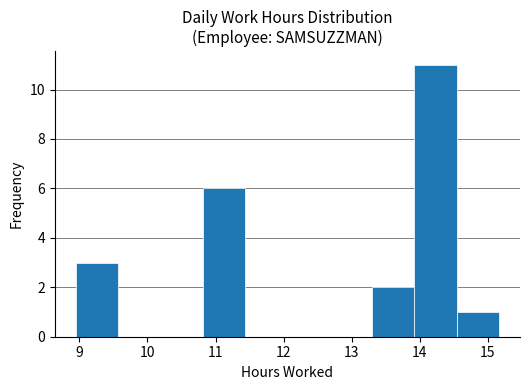

How tall is the bar that spans 13.3 to 13.9 on the x-axis? Neither the bar edges nor the heights are printed on the chart, so give them approximately, as read against the axes.

2